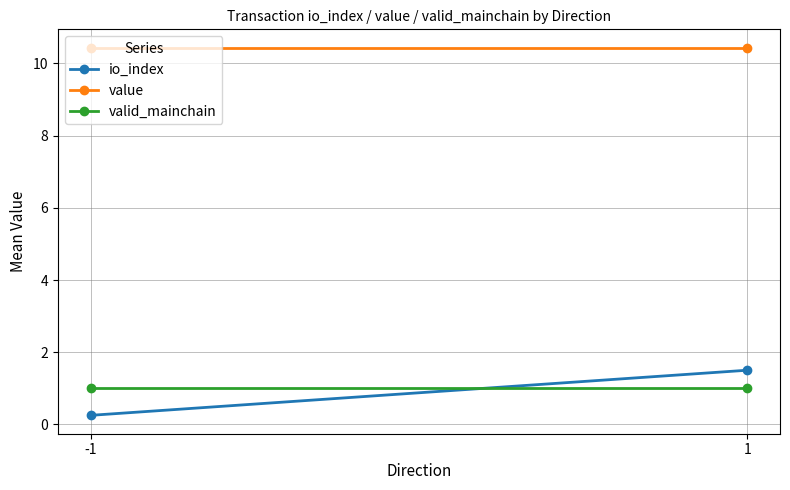

Read the io_index value at -1.

0.2